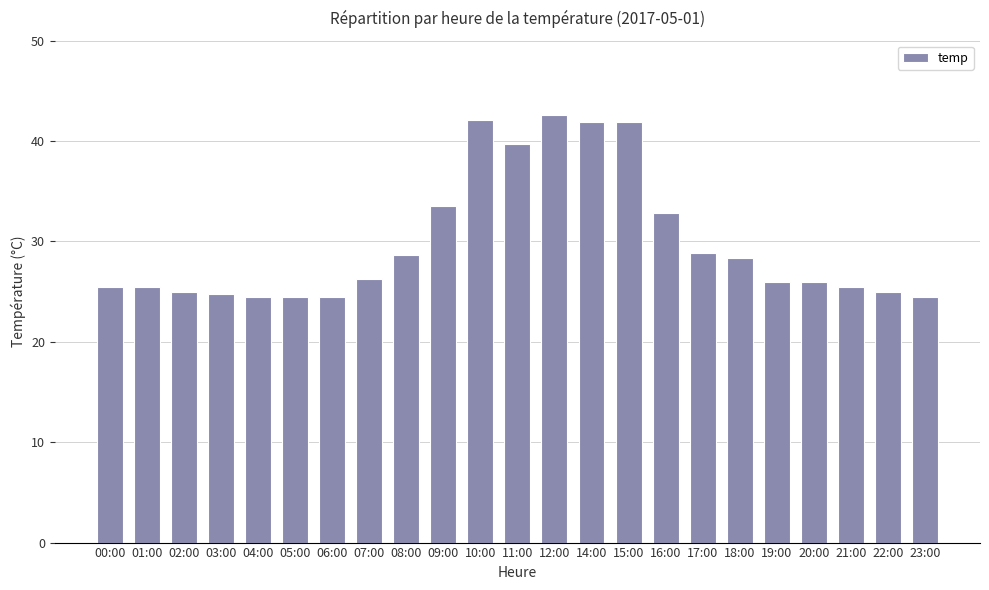

How many categories are shown in the chart?

23